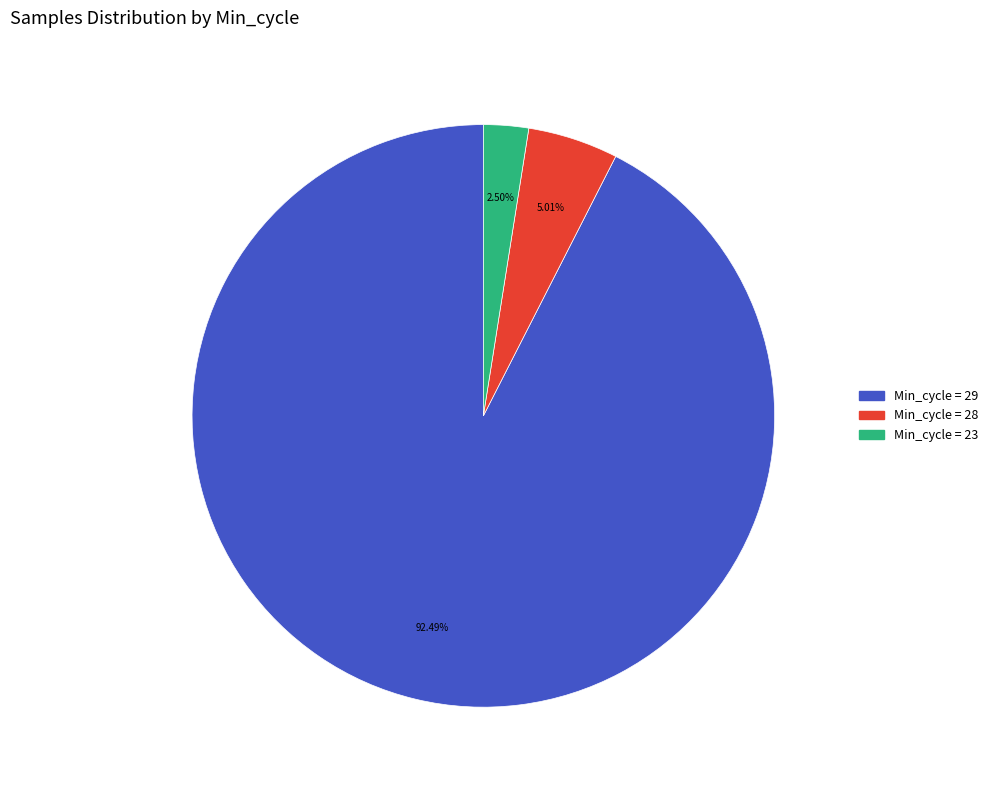

Is there any slice that represents more than half of the pie?

Yes